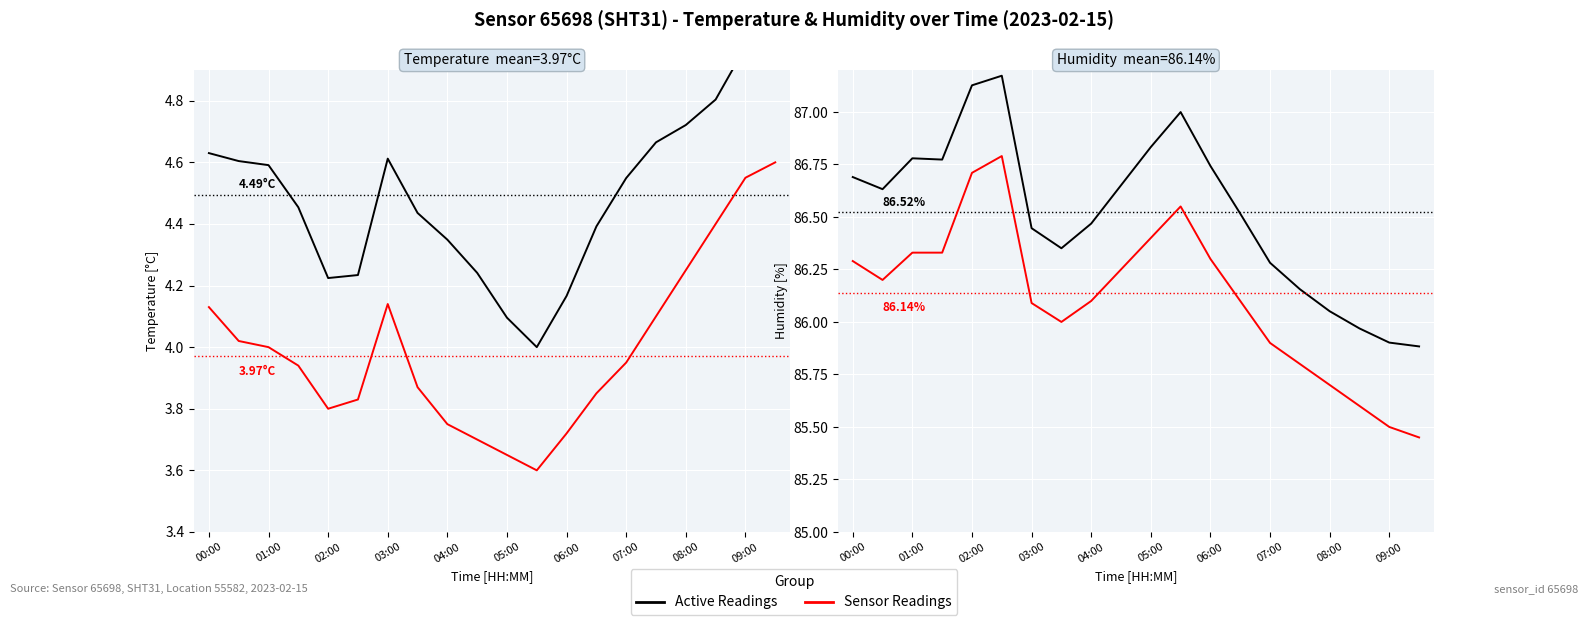

True or false: Active Readings and Sensor Readings intersect in this chart.

False